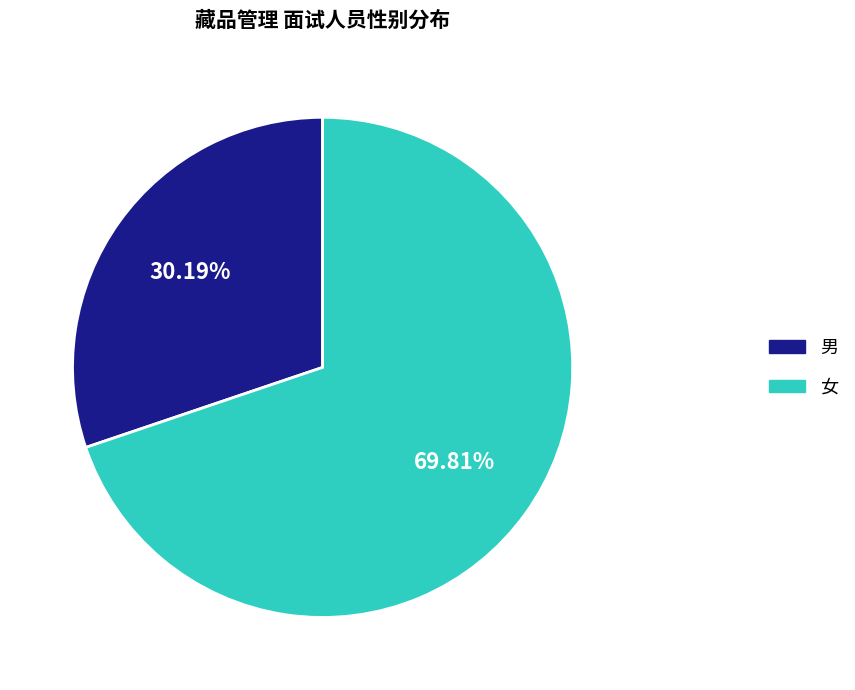

To the nearest percent, what percentage of the pie is 女?

70%